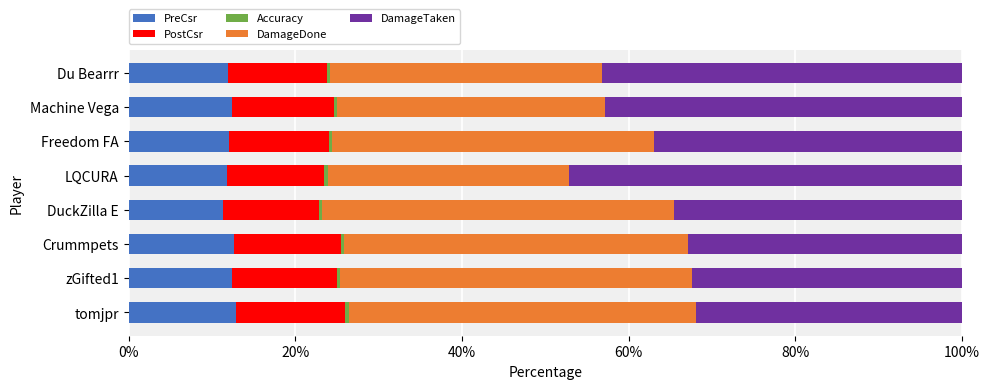

What is the highest value of the PreCsr series?

13.0